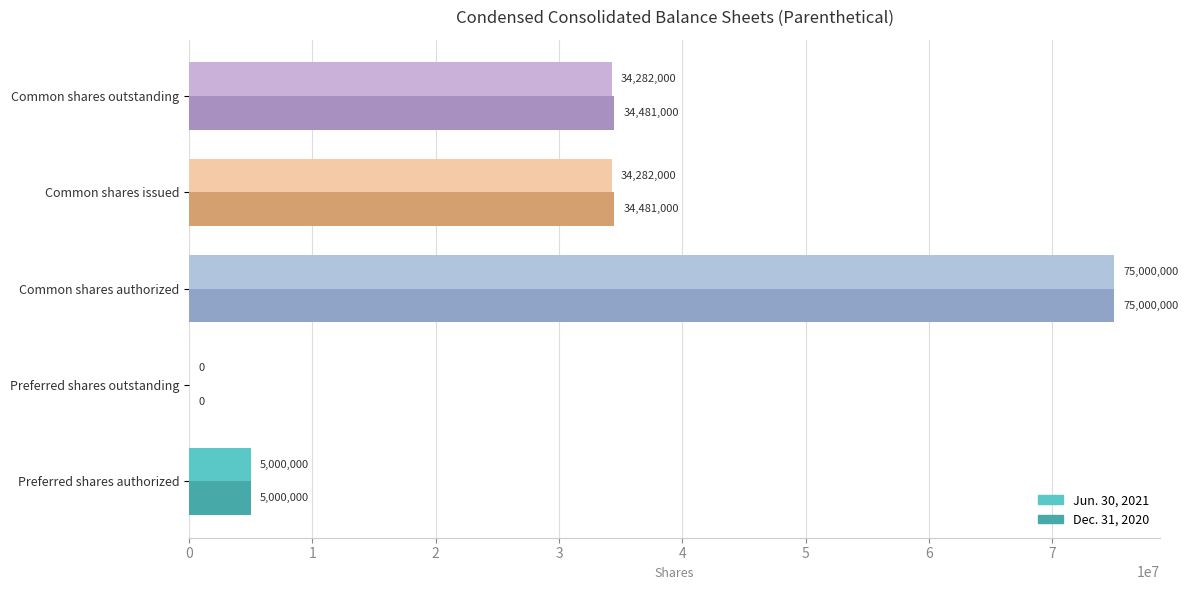

What are all the series names shown in the legend?

Jun. 30, 2021, Dec. 31, 2020